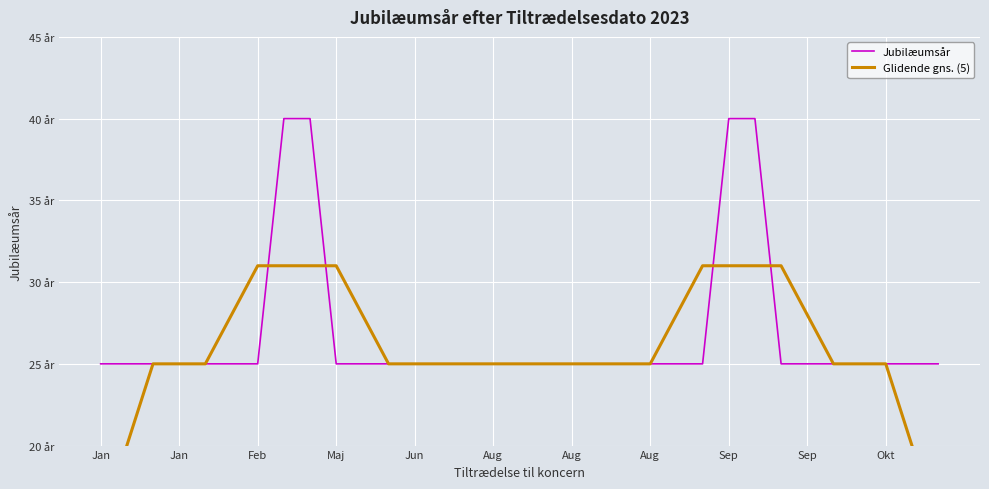

What is the average value of the Glidende gns. (5) series?

26